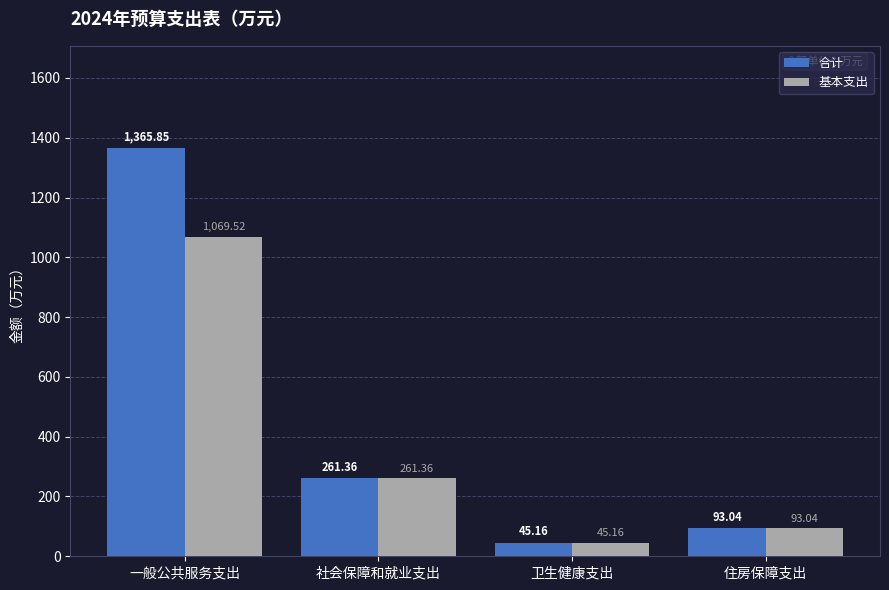

What is the sum of all 基本支出 values?

1469.1